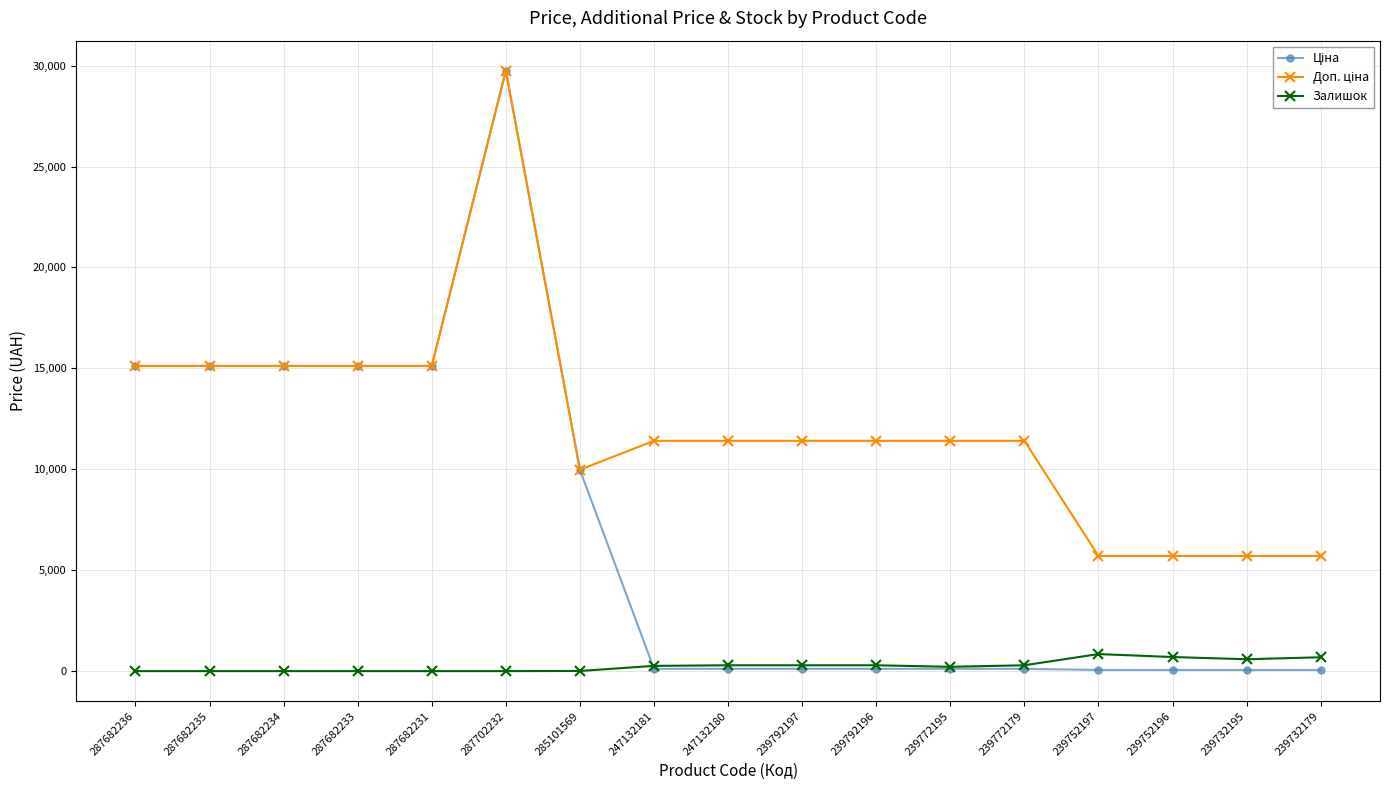

Is it true that Залишок equals 0.0 at 287682233?

True